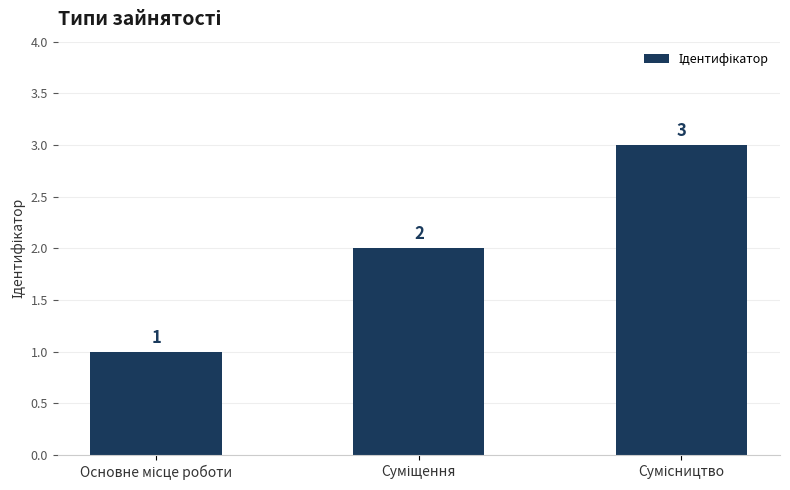

Does the chart contain any negative values?

No